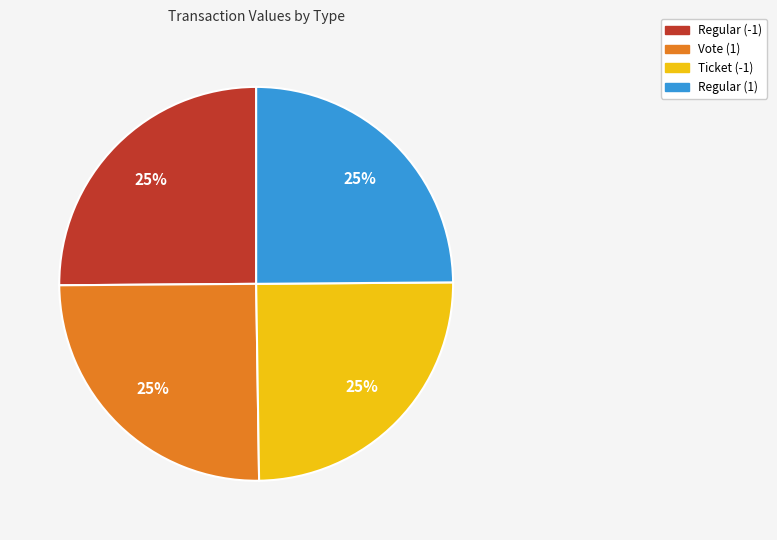

Is it true that Regular (-1) is 25% of the pie?

True